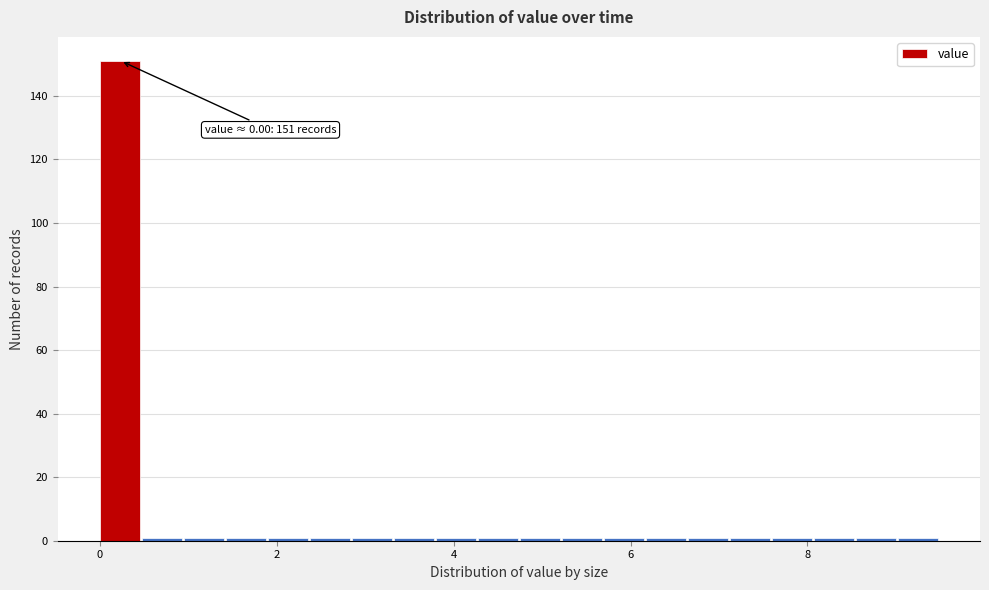

Read against the x-axis, roughly where is the centre of the tallest bar?

0.2